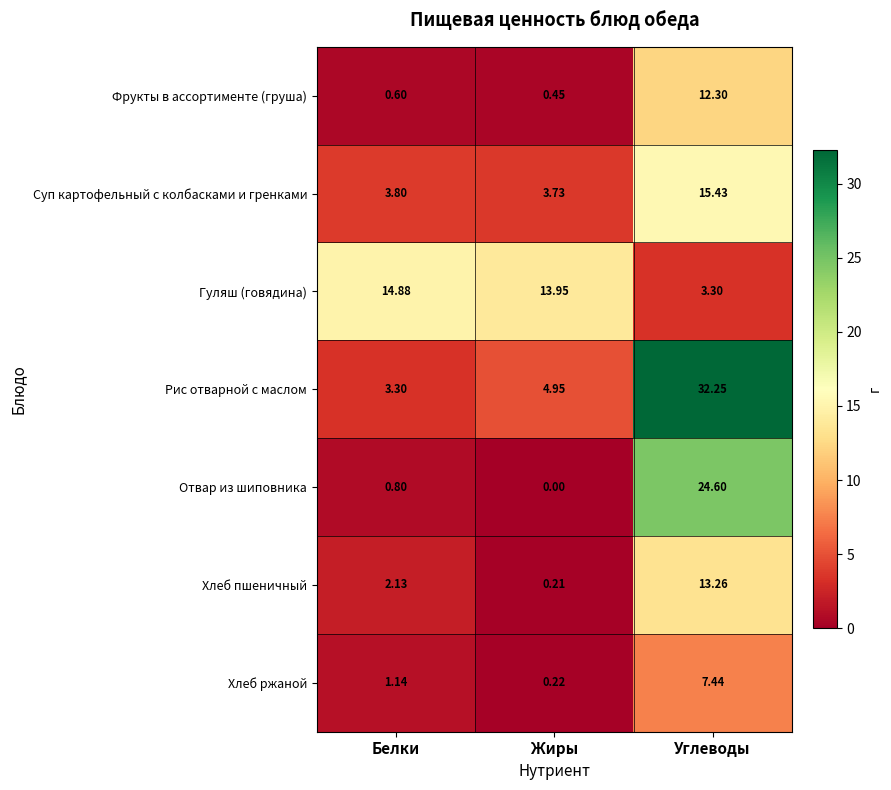

Which series has the largest total across all categories?

Рис отварной с маслом